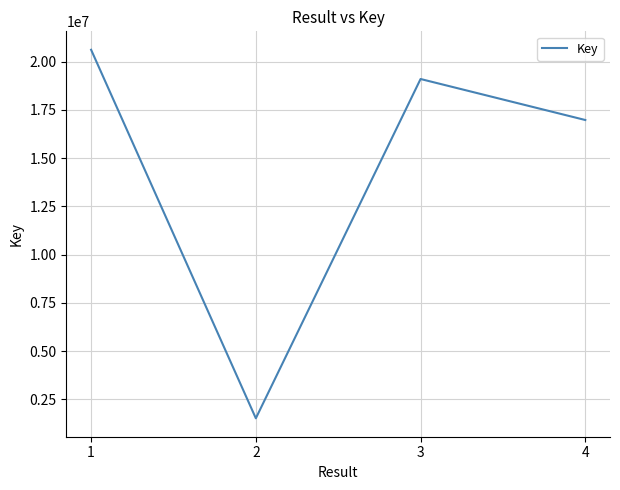

Reading left to right, extract all data points from this chart.

1=20611963	2=1526601	3=19097502	4=16974023